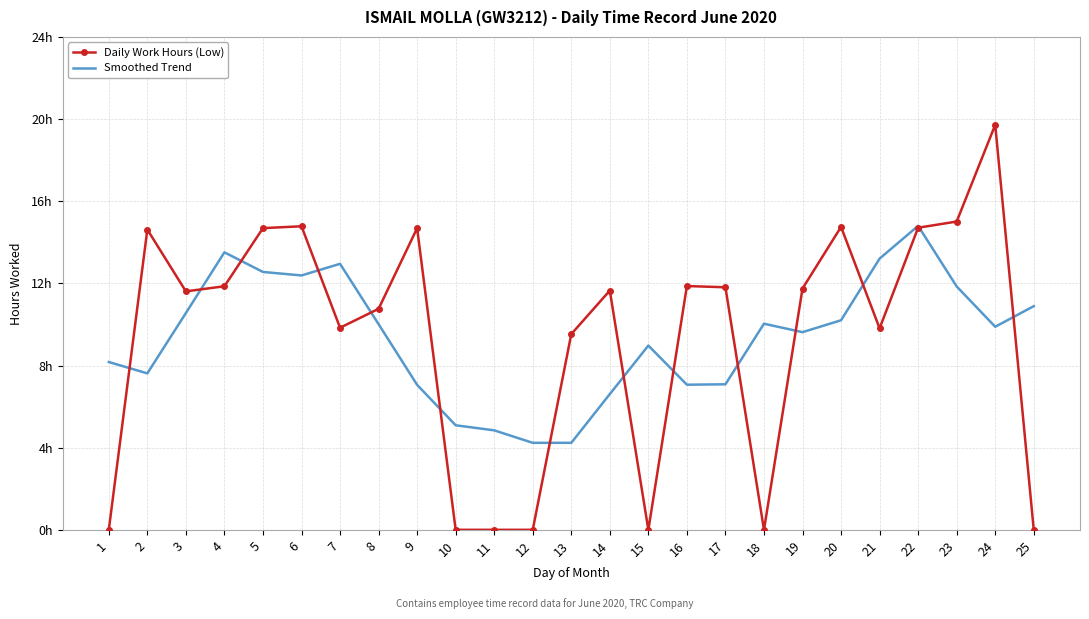

True or false: Smoothed Trend has more than 2 points higher than both neighbors.

True